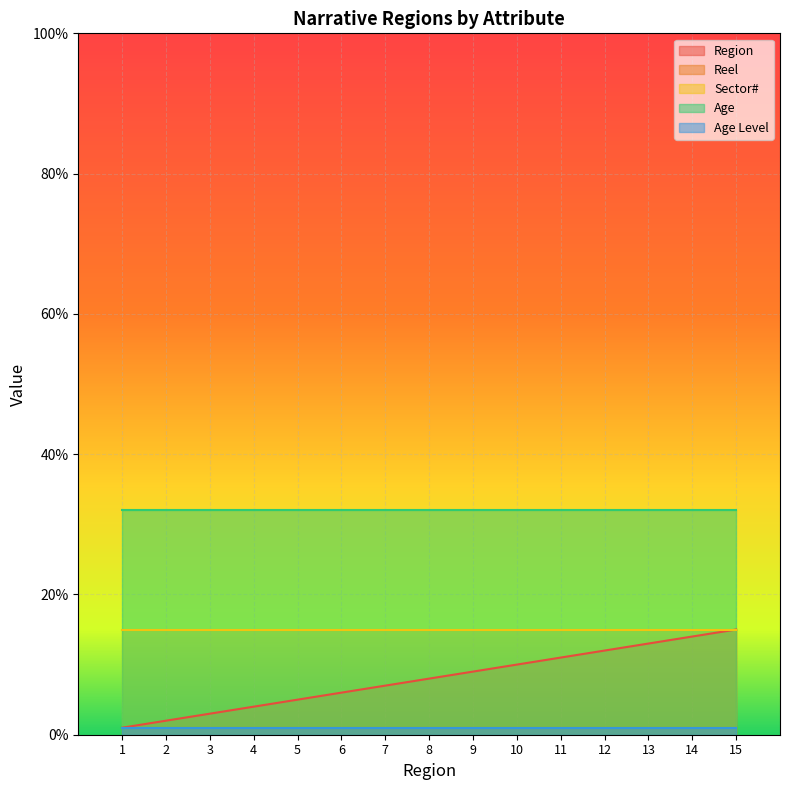

At which label is Sector# closest to 15?

1